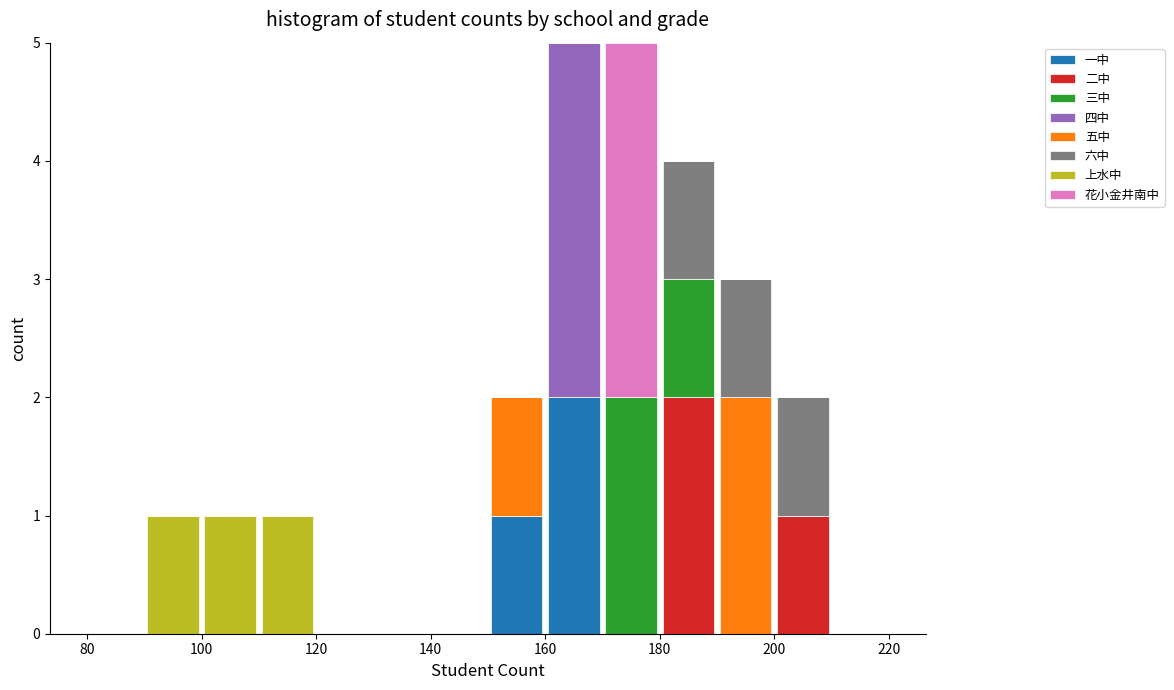

Reading left to right, transcribe this chart: for each stacked bar, give the range it covers on the x-axis and its total height. The values are not printed on the chart, so give them approximately, as read against the axis.

80 to 90: 0
90 to 100: 1
100 to 110: 1
110 to 120: 1
120 to 130: 0
130 to 140: 0
140 to 150: 0
150 to 160: 2
160 to 170: 5
170 to 180: 5
180 to 190: 4
190 to 200: 3
200 to 210: 2
210 to 220: 0